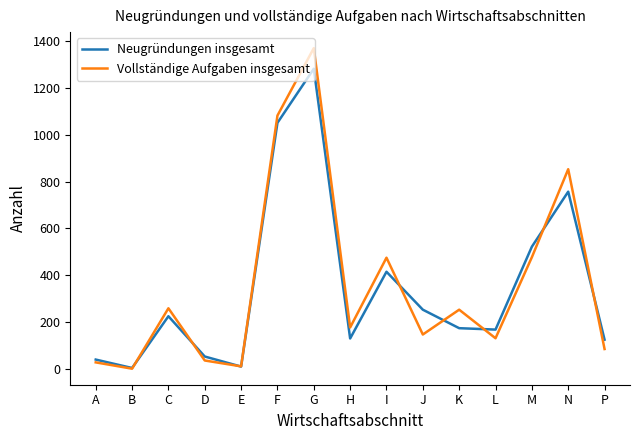

How many categories are shown in the chart?

15